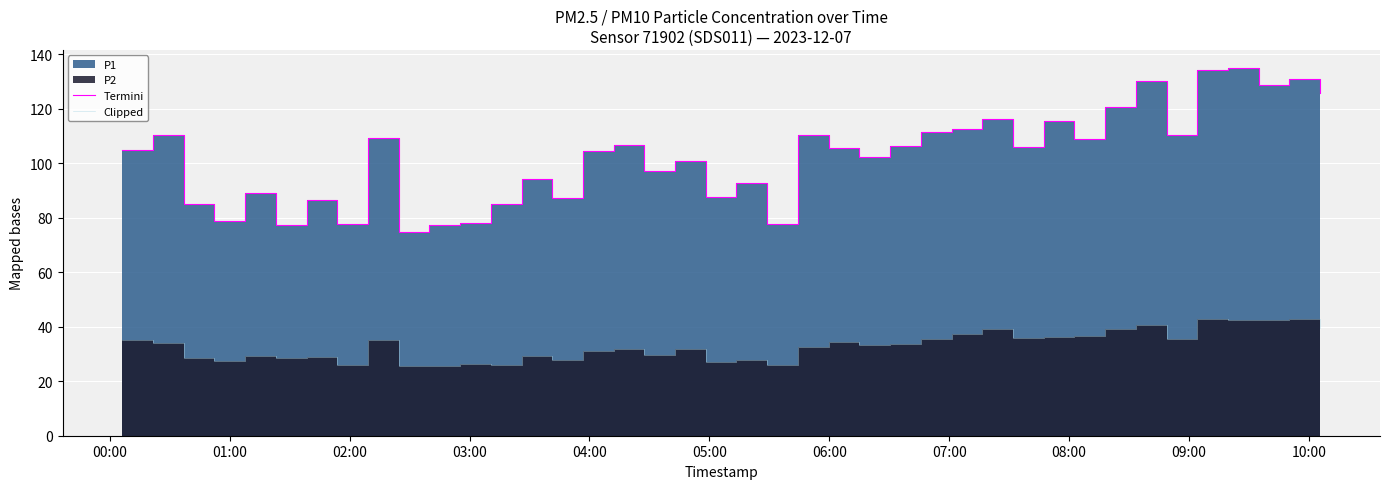

Where does the Clipped series first go above 33?

00:00